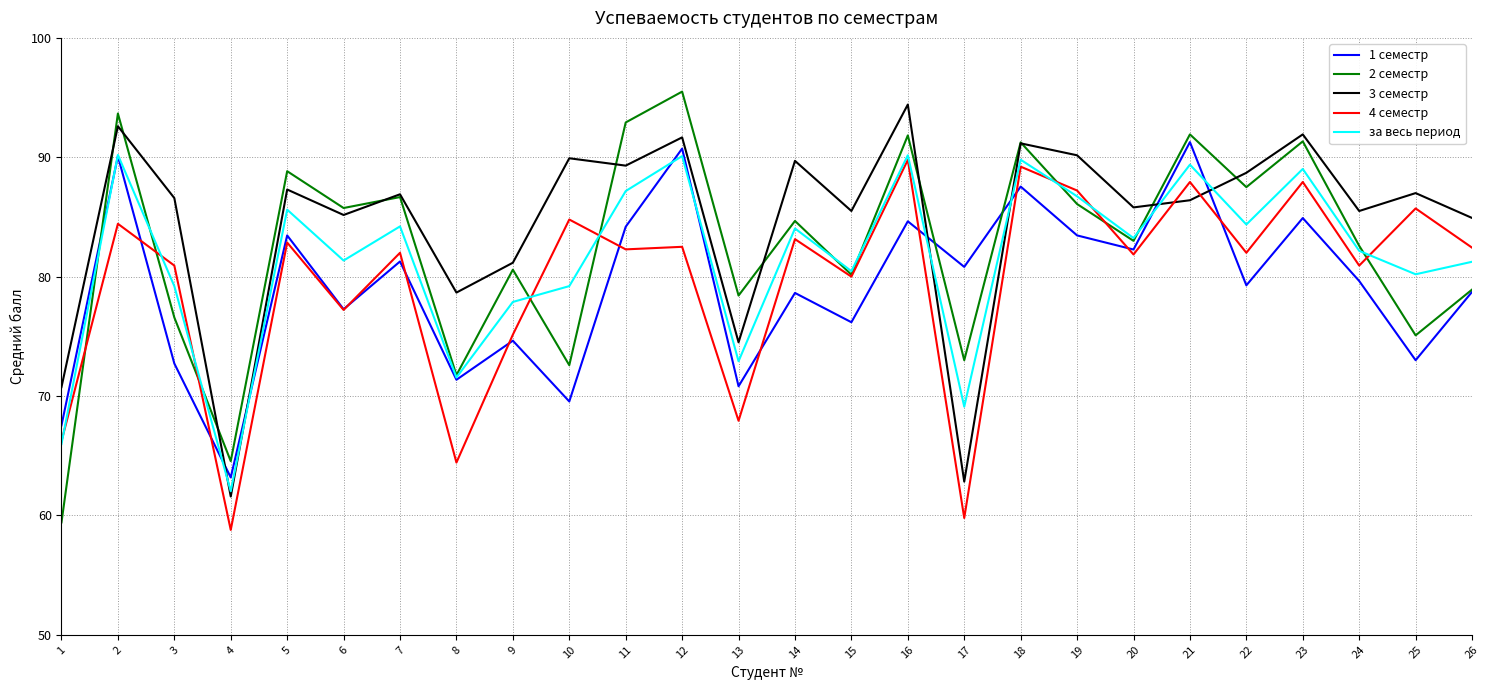

What is the total value across all series at 7?

421.0